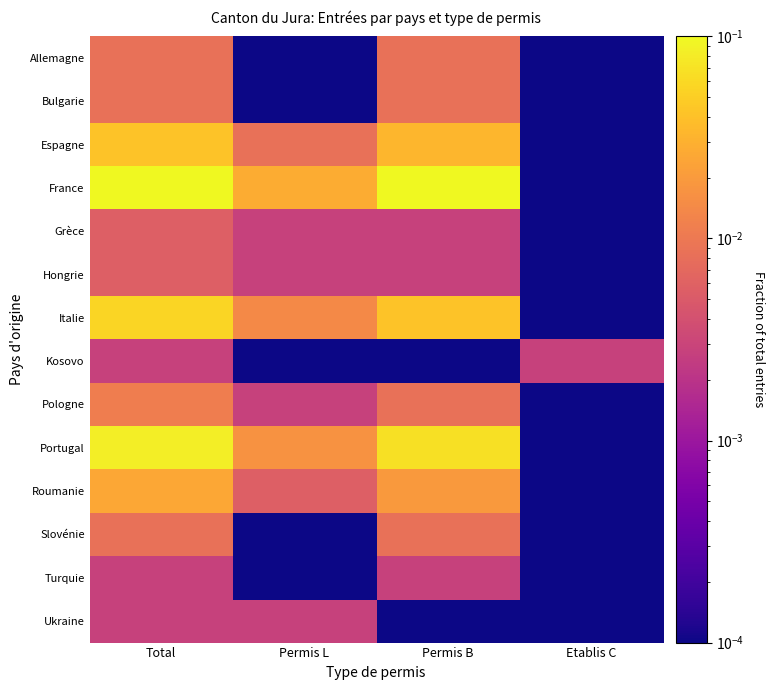

Reading left to right, extract all data points from this chart.

Allemagne: Total=0.0	Permis L=0.0	Permis B=0.0	Etablis C=0.0
Bulgarie: Total=0.0	Permis L=0.0	Permis B=0.0	Etablis C=0.0
Espagne: Total=0.0	Permis L=0.0	Permis B=0.0	Etablis C=0.0
France: Total=0.2	Permis L=0.0	Permis B=0.2	Etablis C=0.0
Grèce: Total=0.0	Permis L=0.0	Permis B=0.0	Etablis C=0.0
Hongrie: Total=0.0	Permis L=0.0	Permis B=0.0	Etablis C=0.0
Italie: Total=0.1	Permis L=0.0	Permis B=0.0	Etablis C=0.0
Kosovo: Total=0.0	Permis L=0.0	Permis B=0.0	Etablis C=0.0
Pologne: Total=0.0	Permis L=0.0	Permis B=0.0	Etablis C=0.0
Portugal: Total=0.1	Permis L=0.0	Permis B=0.1	Etablis C=0.0
Roumanie: Total=0.0	Permis L=0.0	Permis B=0.0	Etablis C=0.0
Slovénie: Total=0.0	Permis L=0.0	Permis B=0.0	Etablis C=0.0
Turquie: Total=0.0	Permis L=0.0	Permis B=0.0	Etablis C=0.0
Ukraine: Total=0.0	Permis L=0.0	Permis B=0.0	Etablis C=0.0